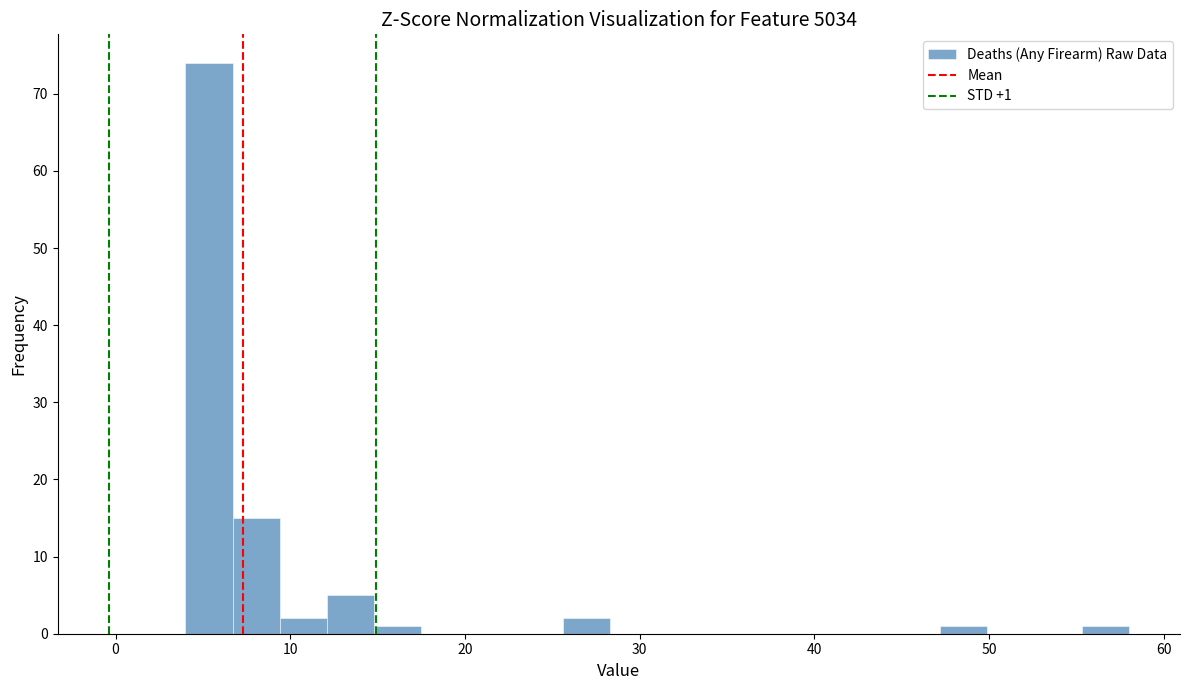

Read against the x-axis, roughly where is the centre of the tallest bar?

5